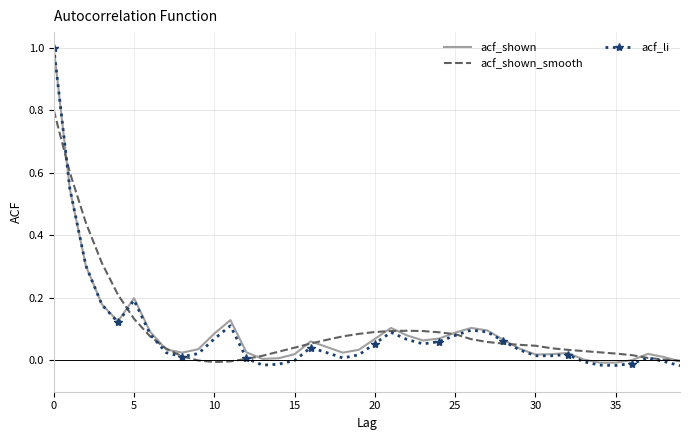

What is the highest value of the acf_li series?

1.0